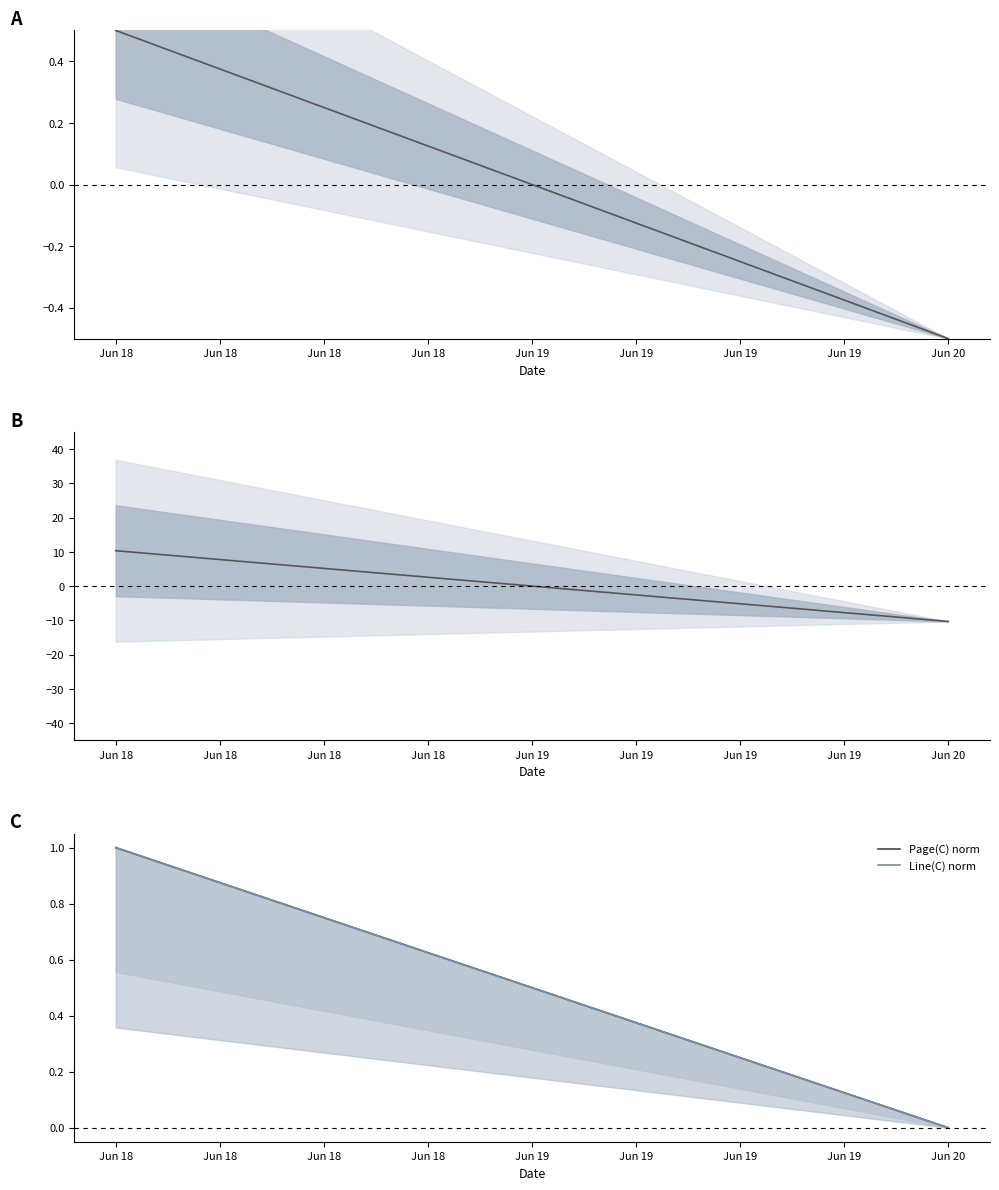

How many values in the Page(C) deviation series exceed 0?

1